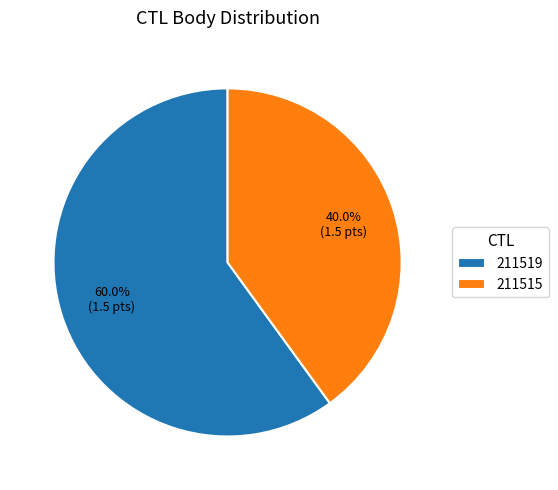

To the nearest percent, what portion does 211515 represent?

40%